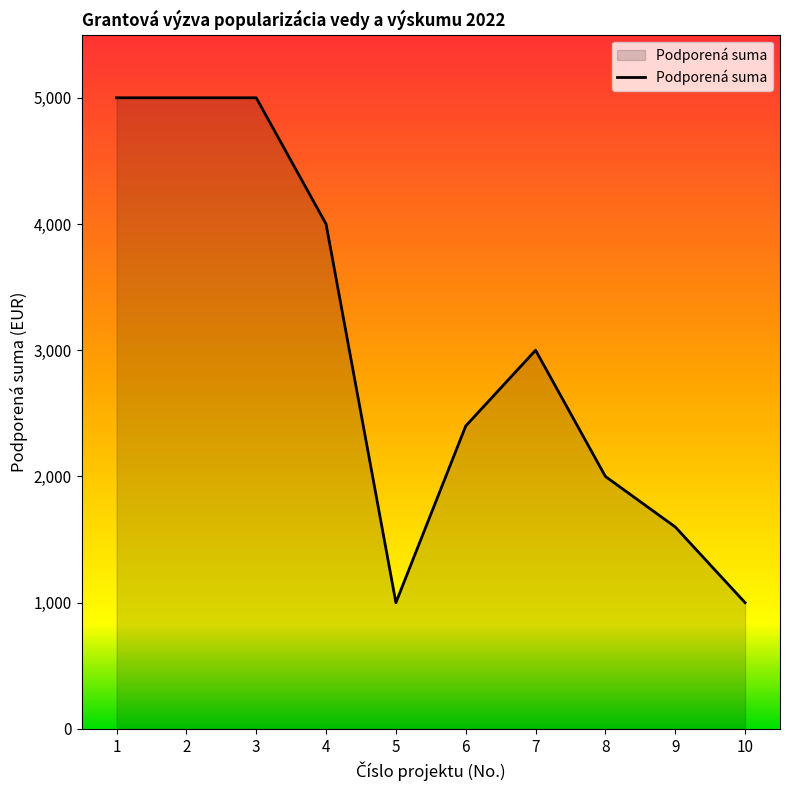

What is the sum of the values at 7 and 3?

8000